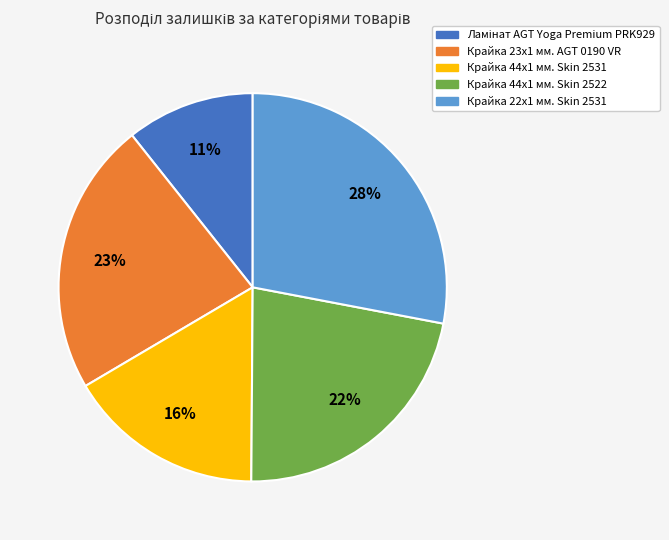

The Крайка 23x1 мм. AGT 0190 VR slice represents 23% of the pie. True or false?

True